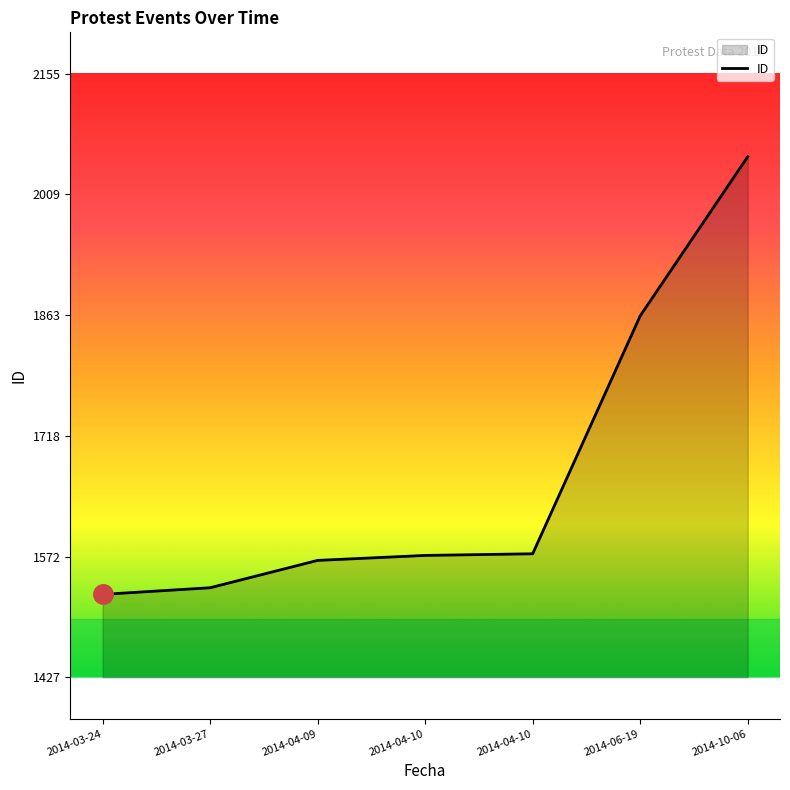

Is this an area chart (filled region under the line)?

Yes